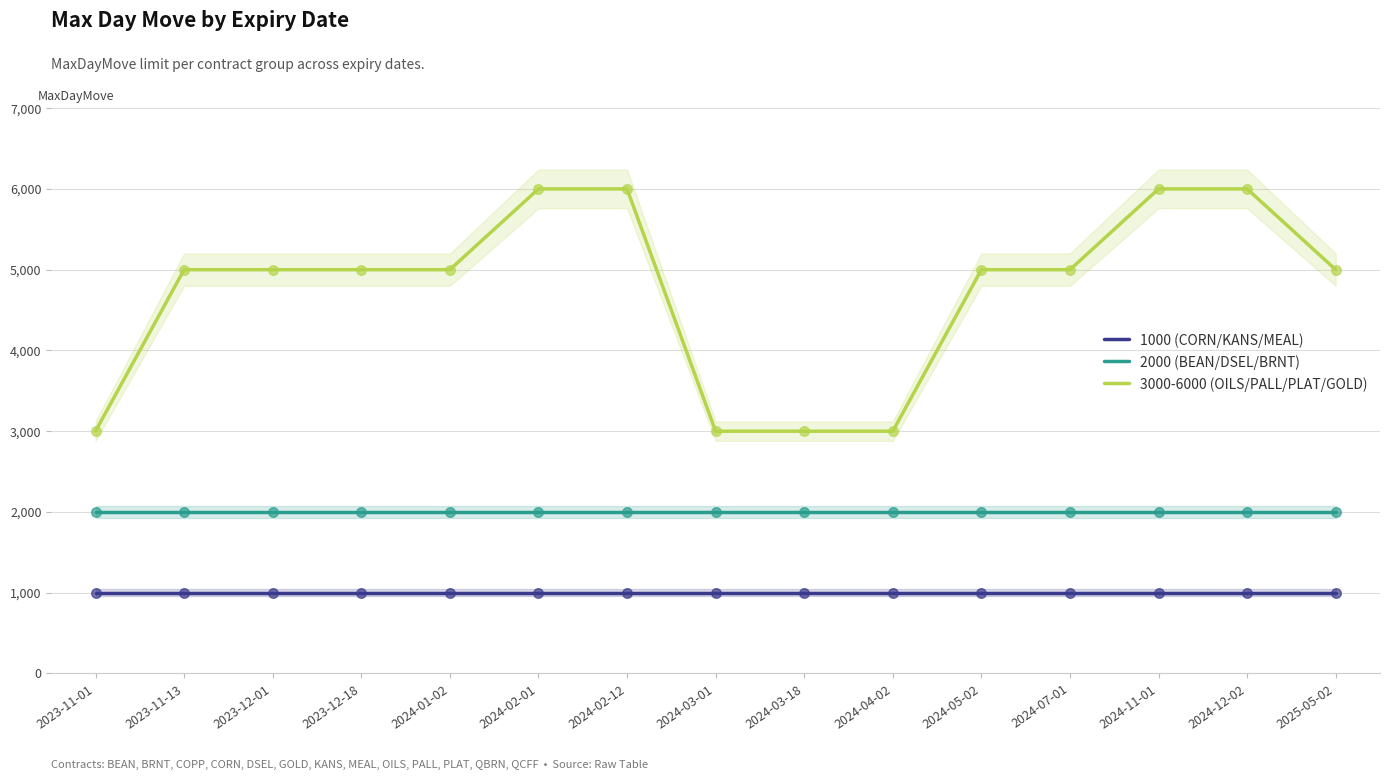

Which series has the largest Y range (max minus min)?

3000-6000 (OILS/PALL/PLAT/GOLD)